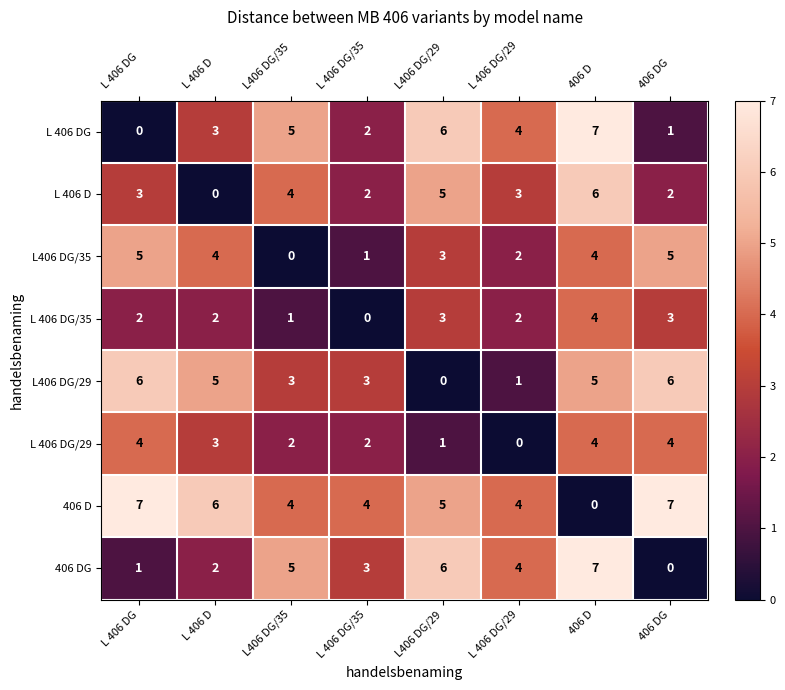

At which category is the sum across all series the highest?

406 D